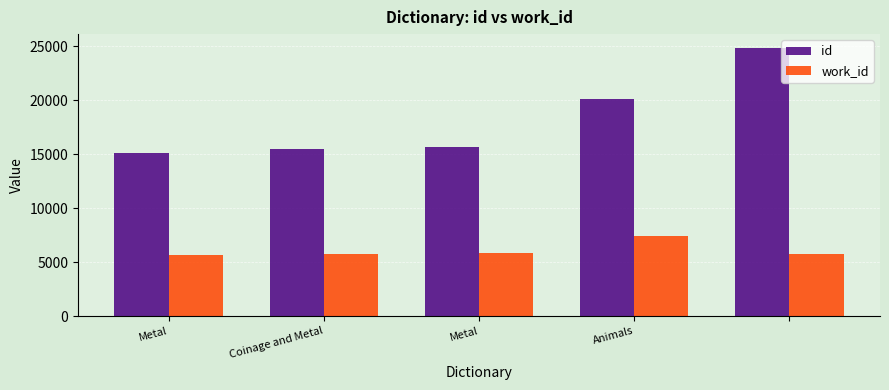

Which series has the largest range (max minus min)?

id